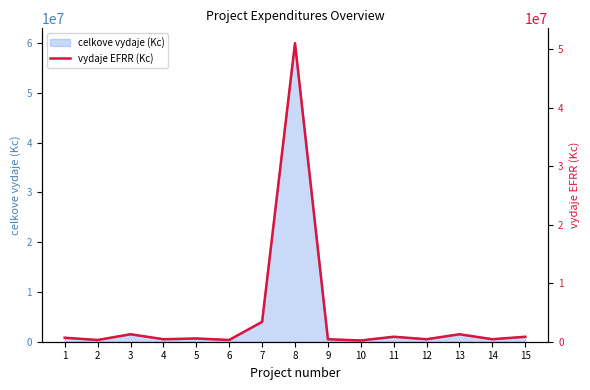

At which label does the data first exceed 552500?

1